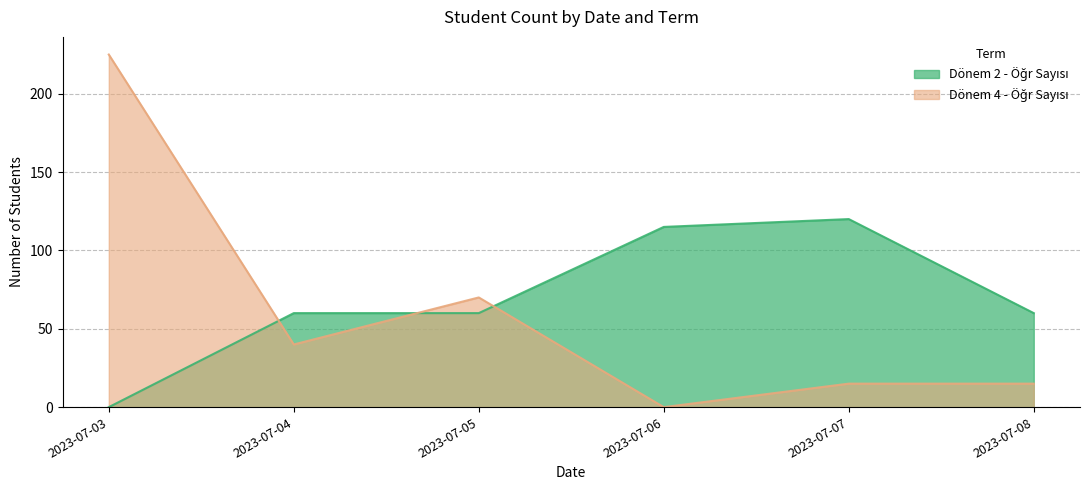

Read the Dönem 2 - Öğr Sayısı value at 2023-07-06, to the nearest 5.

115